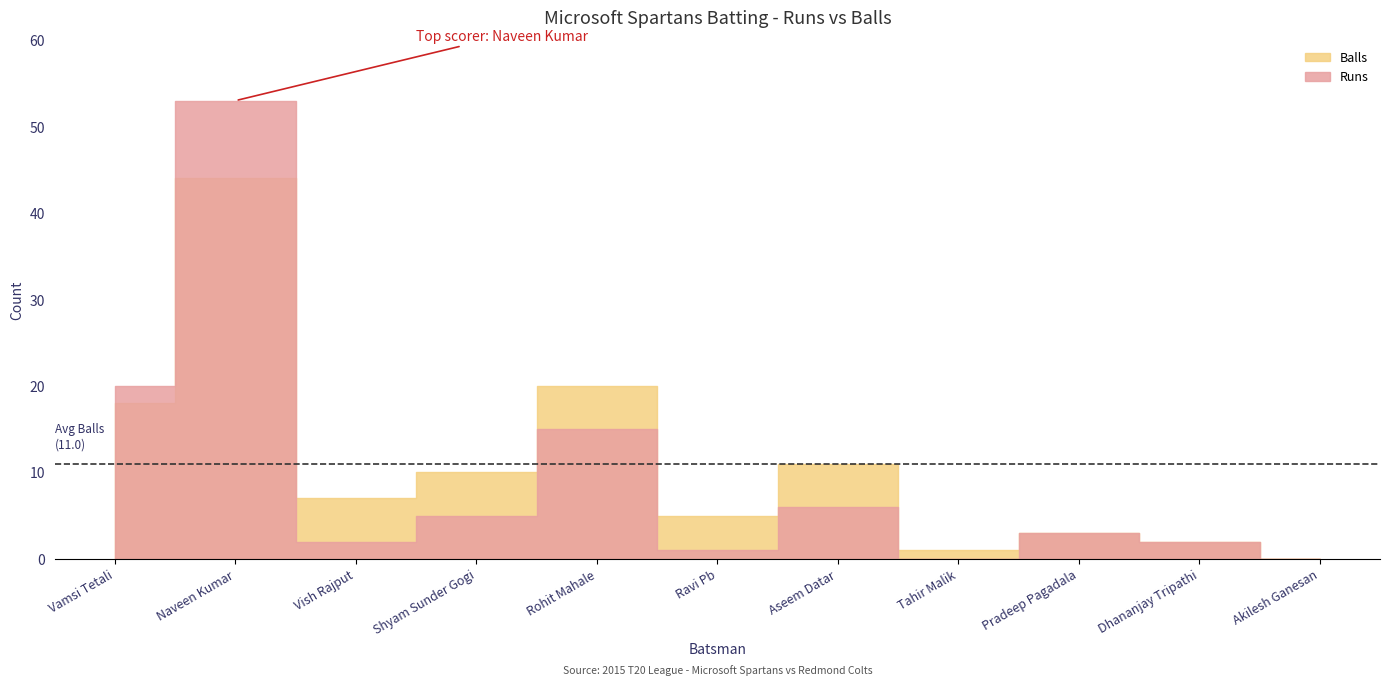

At which category is the sum across all series the highest?

Naveen Kumar